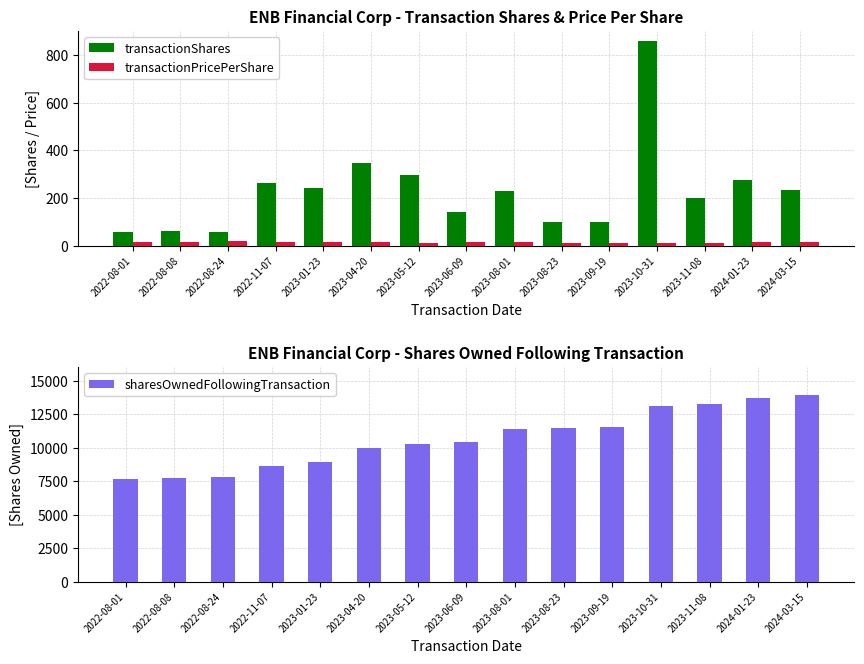

At which category is the sum across all series the highest?

2024-03-15